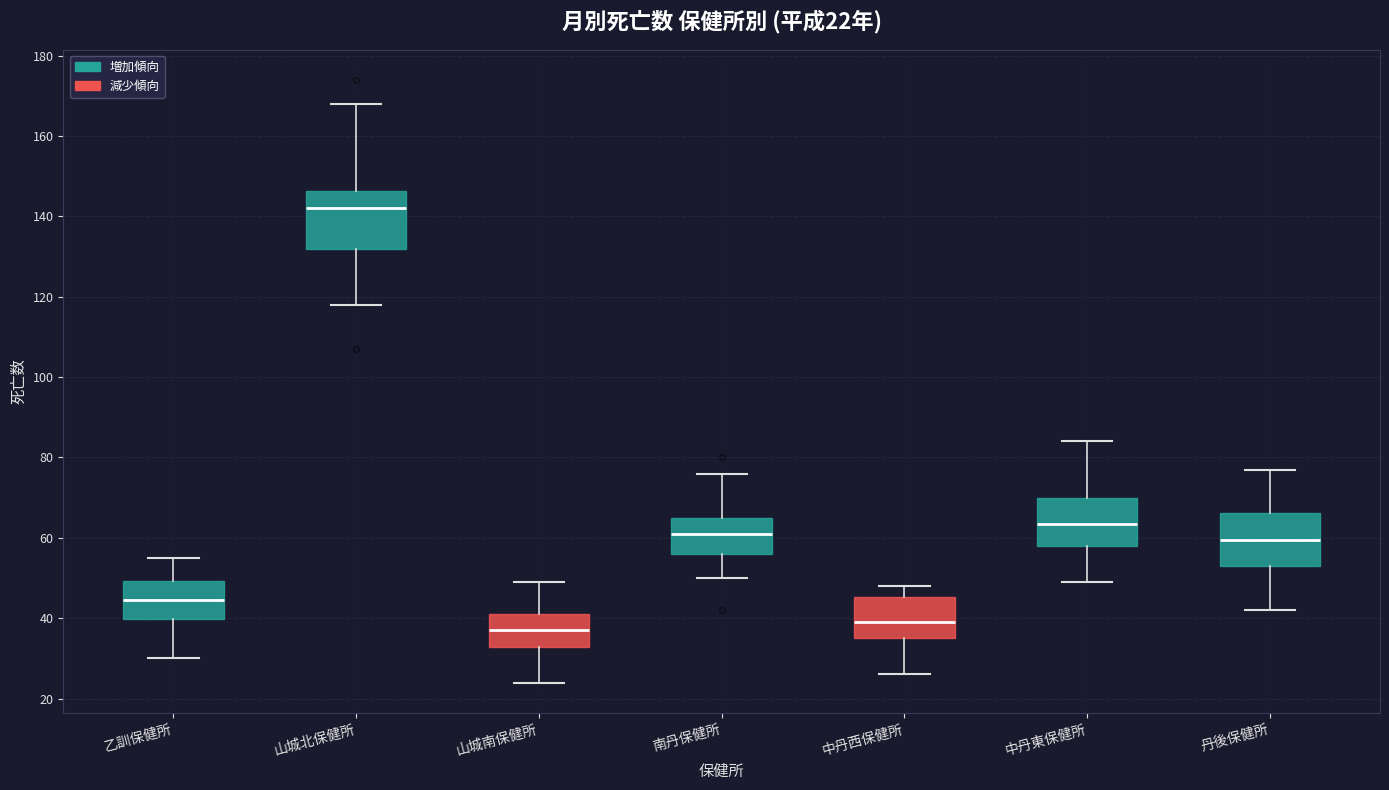

Which box's median line is the highest?

山城北保健所